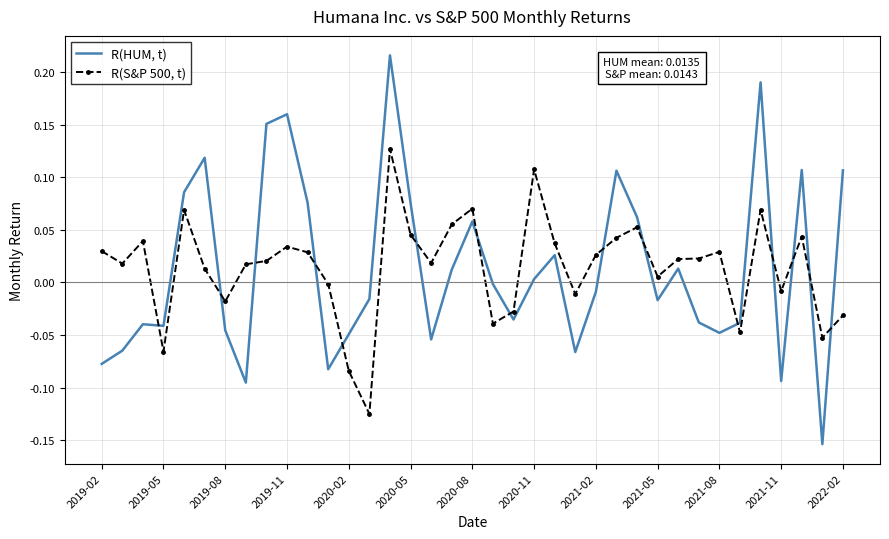

Rank the series by their average value, from lowest to highest.

R(HUM, t), R(S&P 500, t)